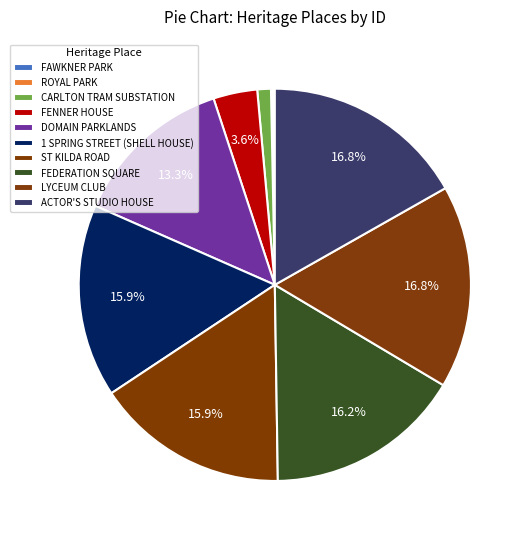

Does FENNER HOUSE account for over 50% of the chart?

No